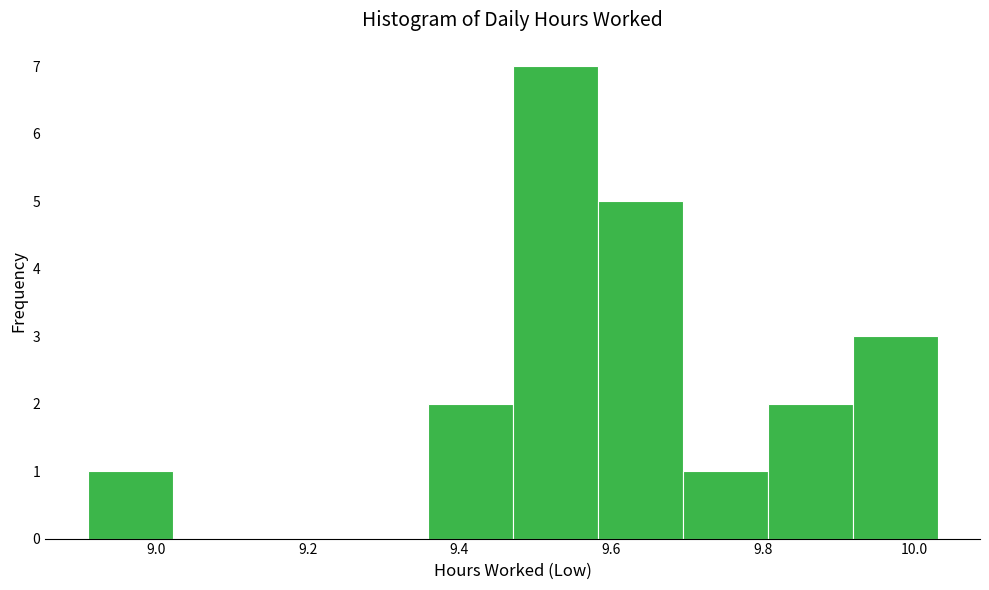

Over which range of the x-axis is the bar tallest?

9.470 to 9.582